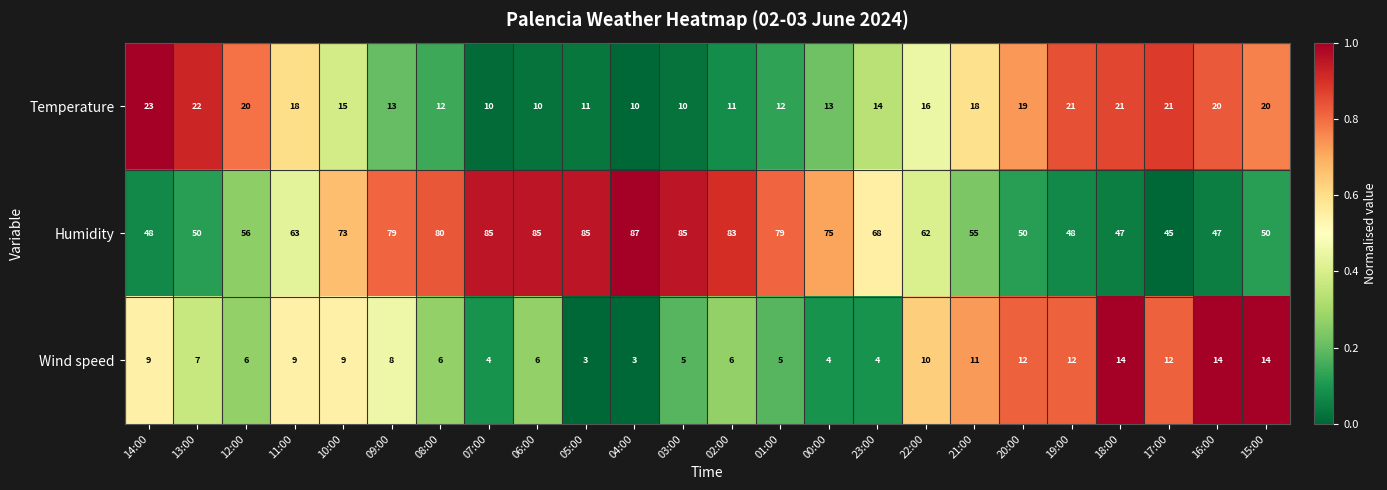

What is the difference between the maximum and second lowest values in the Wind speed series?

11